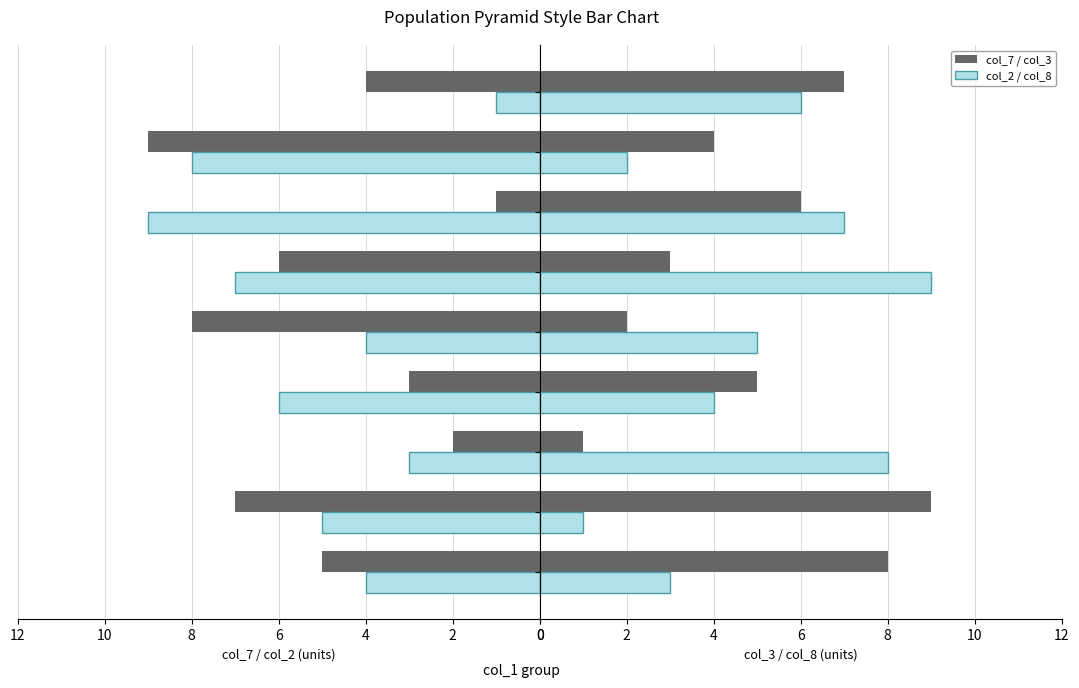

Rank the series by their maximum value, from highest to lowest.

col_7, col_2, col_3, col_8